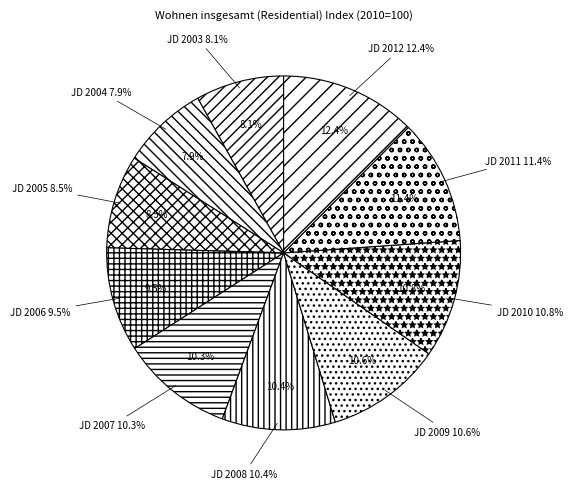

What portion of the pie excludes JD 2008?

89.6%